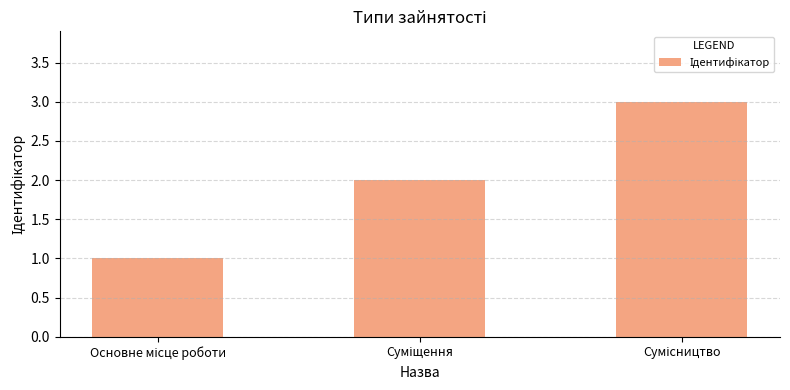

What is the sum of all values?

6